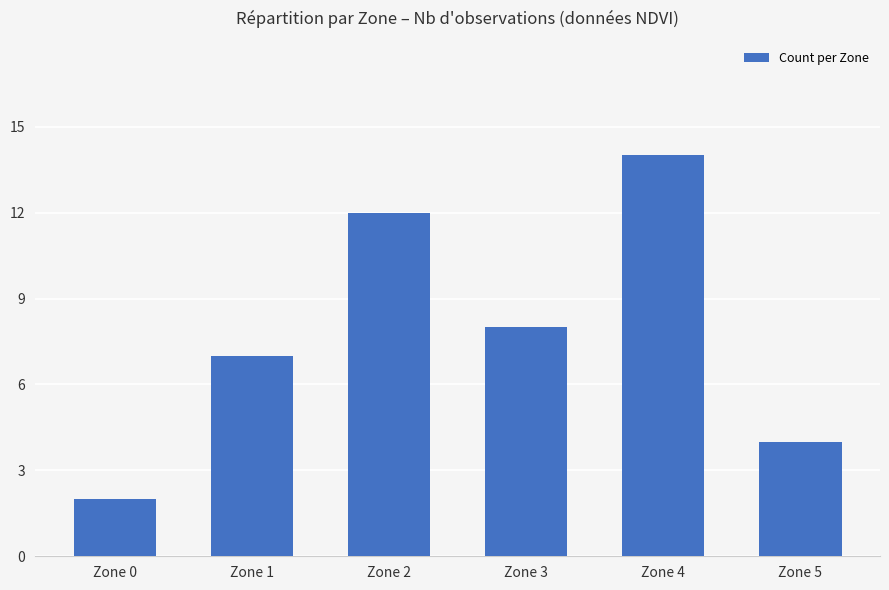

List the labels in order of value, smallest first.

Zone 0, Zone 5, Zone 1, Zone 3, Zone 2, Zone 4